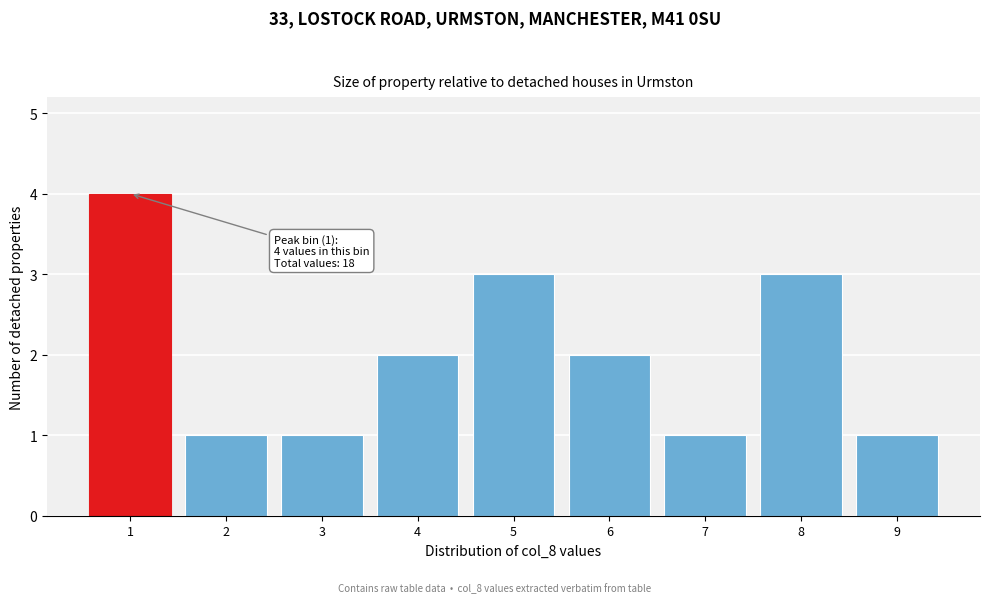

Which range on the x-axis has the tallest bar?

0.5 to 1.5